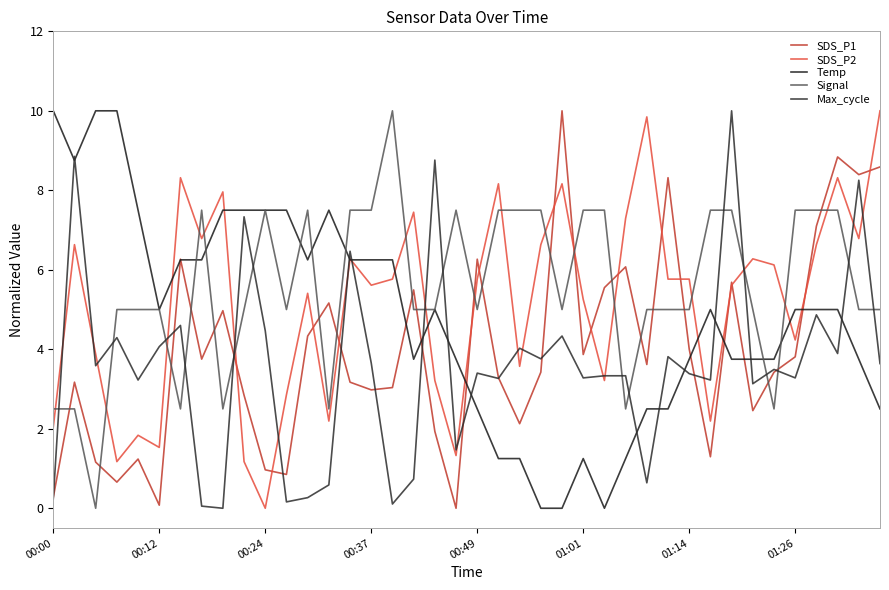

What is the greatest value displayed?

10.0